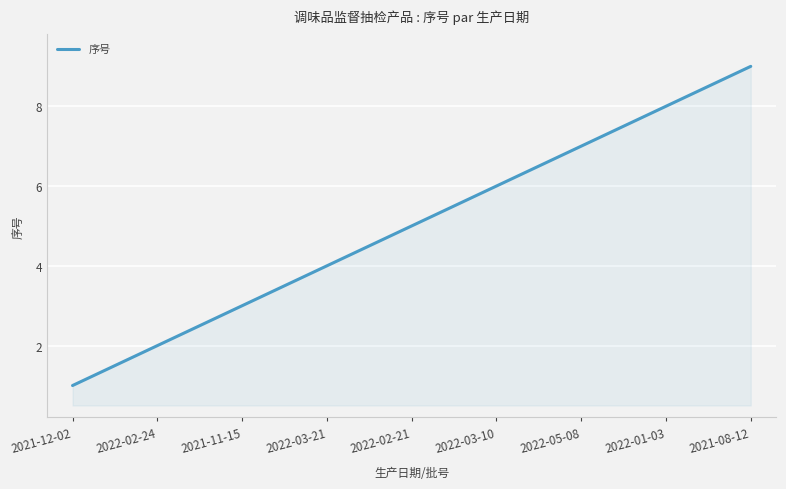

What is the approximate value at 2022-05-08?

7